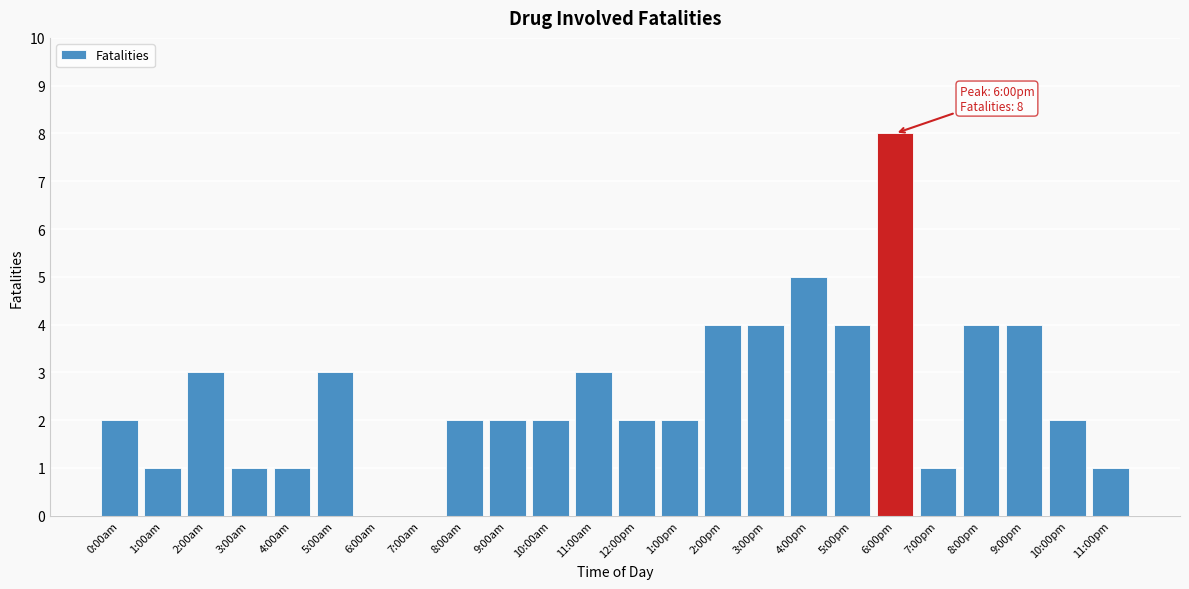

Reading left to right, transcribe all the data shown in this chart.

0:00am=2	1:00am=1	2:00am=3	3:00am=1	4:00am=1	5:00am=3	6:00am=0	7:00am=0	8:00am=2	9:00am=2	10:00am=2	11:00am=3	12:00pm=2	1:00pm=2	2:00pm=4	3:00pm=4	4:00pm=5	5:00pm=4	6:00pm=8	7:00pm=1	8:00pm=4	9:00pm=4	10:00pm=2	11:00pm=1